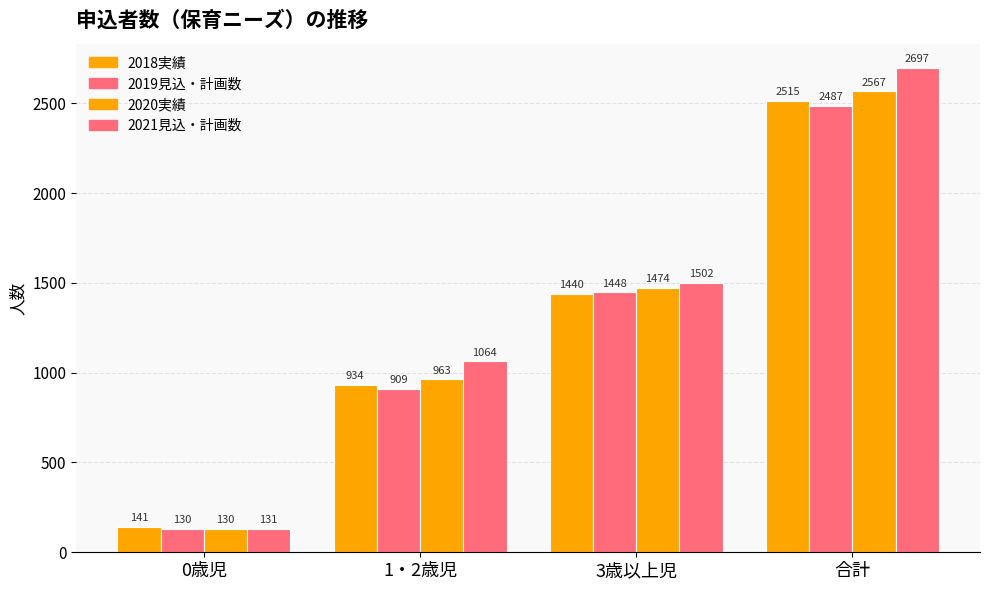

How many values in the 2021見込・計画数 series are below 1502?

2